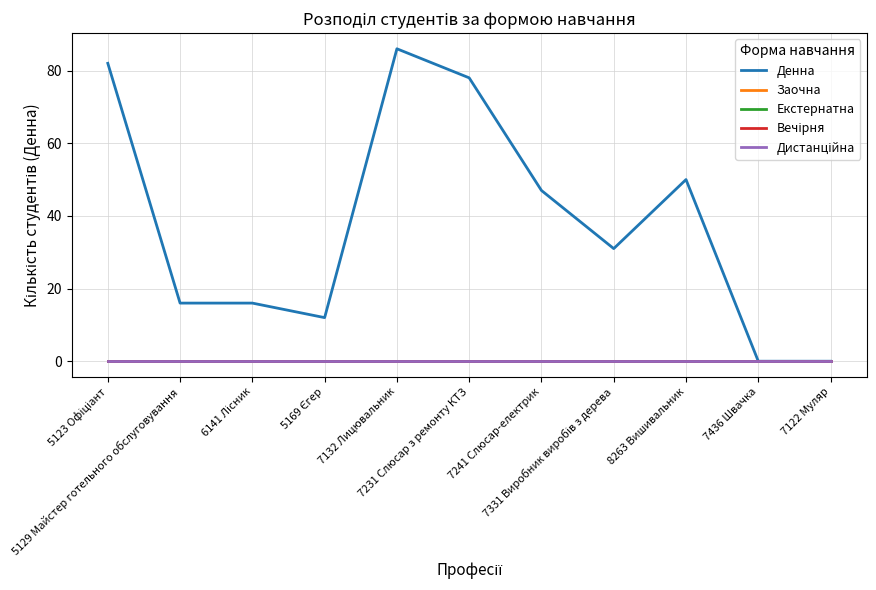

Reading left to right, extract all data points from this chart.

Денна: 5123 Офіціант=82	5129 Майстер готельного обслуговування=16	6141 Лісник=16	5169 Єгер=12	7132 Лицювальник=86	7231 Слюсар з ремонту КТЗ=78	7241 Слюсар-електрик=47	7331 Виробник виробів з дерева=31	8263 Вишивальник=50	7436 Швачка=0	7122 Муляр=0
Заочна: 5123 Офіціант=0	5129 Майстер готельного обслуговування=0	6141 Лісник=0	5169 Єгер=0	7132 Лицювальник=0	7231 Слюсар з ремонту КТЗ=0	7241 Слюсар-електрик=0	7331 Виробник виробів з дерева=0	8263 Вишивальник=0	7436 Швачка=0	7122 Муляр=0
Екстернатна: 5123 Офіціант=0	5129 Майстер готельного обслуговування=0	6141 Лісник=0	5169 Єгер=0	7132 Лицювальник=0	7231 Слюсар з ремонту КТЗ=0	7241 Слюсар-електрик=0	7331 Виробник виробів з дерева=0	8263 Вишивальник=0	7436 Швачка=0	7122 Муляр=0
Вечірня: 5123 Офіціант=0	5129 Майстер готельного обслуговування=0	6141 Лісник=0	5169 Єгер=0	7132 Лицювальник=0	7231 Слюсар з ремонту КТЗ=0	7241 Слюсар-електрик=0	7331 Виробник виробів з дерева=0	8263 Вишивальник=0	7436 Швачка=0	7122 Муляр=0
Дистанційна: 5123 Офіціант=0	5129 Майстер готельного обслуговування=0	6141 Лісник=0	5169 Єгер=0	7132 Лицювальник=0	7231 Слюсар з ремонту КТЗ=0	7241 Слюсар-електрик=0	7331 Виробник виробів з дерева=0	8263 Вишивальник=0	7436 Швачка=0	7122 Муляр=0